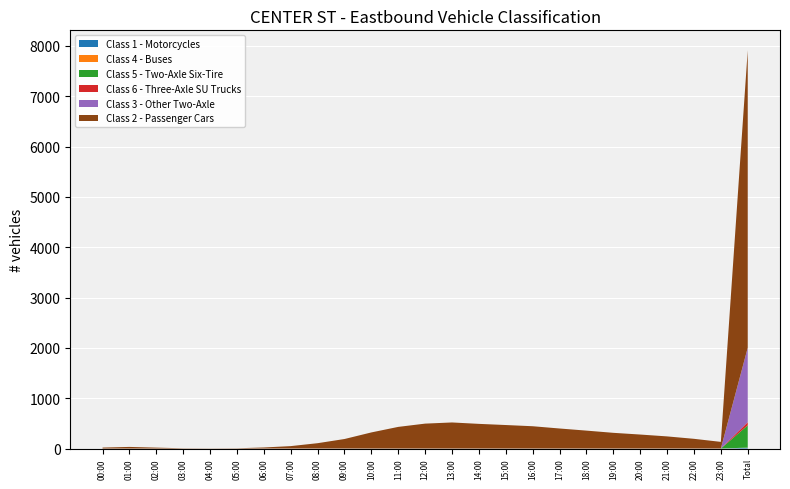

Reading left to right, extract all data points from this chart.

Class 1 - Motorcycles: 0	0	0	0	0	0	0	0	0	0	0	0	0	0	0	0	0	0	0	0	0	0	0	0	15
Class 4 - Buses: 0	0	0	0	0	0	0	0	0	0	0	0	0	0	0	0	0	0	0	0	0	0	0	0	3
Class 5 - Two-Axle Six-Tire: 0	0	0	0	0	0	0	0	0	0	0	0	0	0	0	0	0	0	0	0	0	0	0	0	443
Class 6 - Three-Axle SU Trucks: 0	0	0	0	0	0	0	0	0	0	0	0	0	0	0	0	0	0	0	0	0	0	0	0	63
Class 3 - Other Two-Axle: 0	0	0	0	0	0	0	0	0	0	0	0	0	0	0	0	0	0	0	0	0	0	0	0	1480
Class 2 - Passenger Cars: 19	32	18	5	3	5	21	48	106	189	320	430	495	518	490	467	443	398	356	312	278	241	193	132	5910